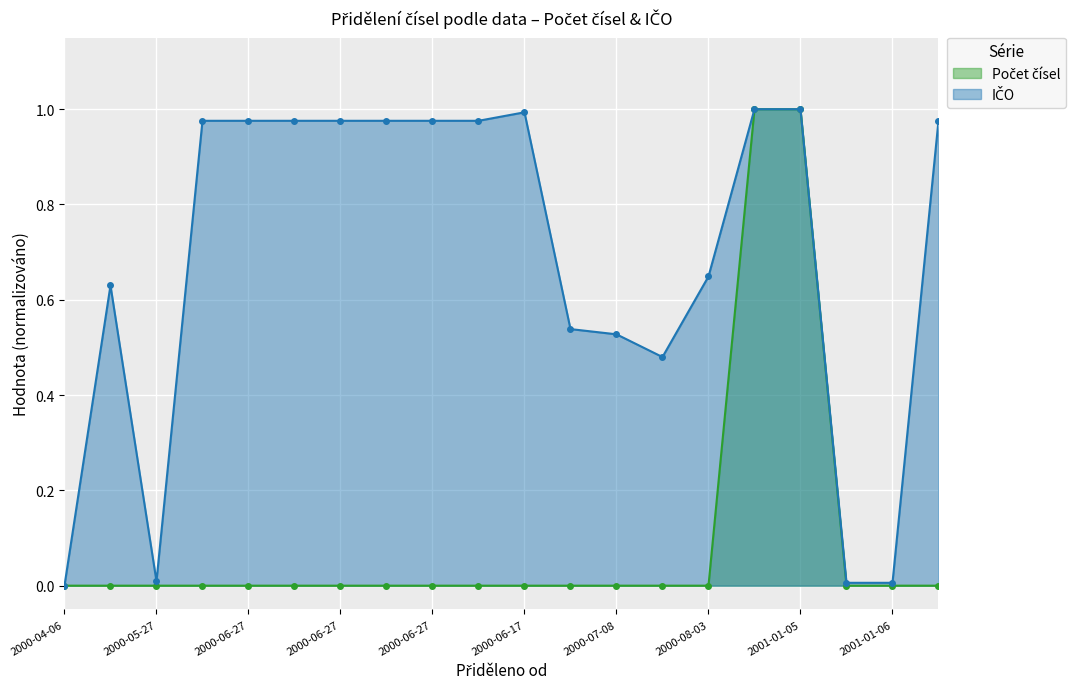

True or false: IČO and Počet čísel cross at least once.

False